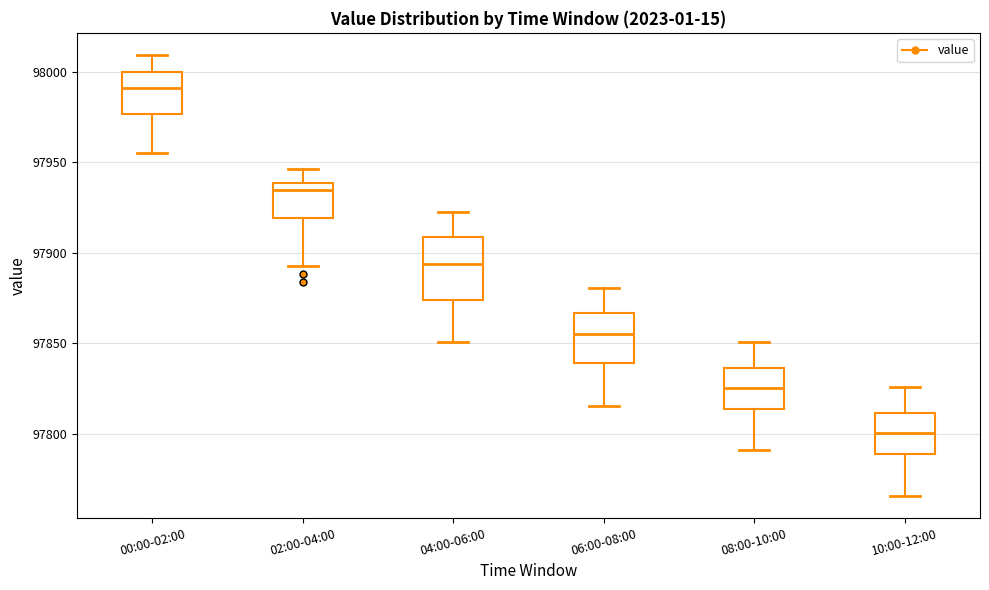

Where does the lower whisker of the box for 06:00-08:00 end on the y-axis? The values are not printed on the chart, so give them approximately, as read against the axis.

97815